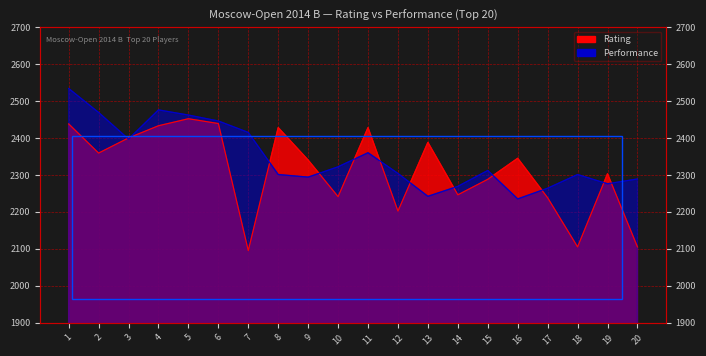

Reading left to right, extract all data points from this chart.

Rating: 2438	2359	2400	2433	2452	2439	2095	2428	2340	2241	2428	2202	2388	2246	2288	2345	2238	2105	2303	2105
Performance: 2534	2469	2397	2476	2462	2446	2415	2301	2294	2322	2360	2304	2242	2269	2312	2235	2264	2301	2276	2289